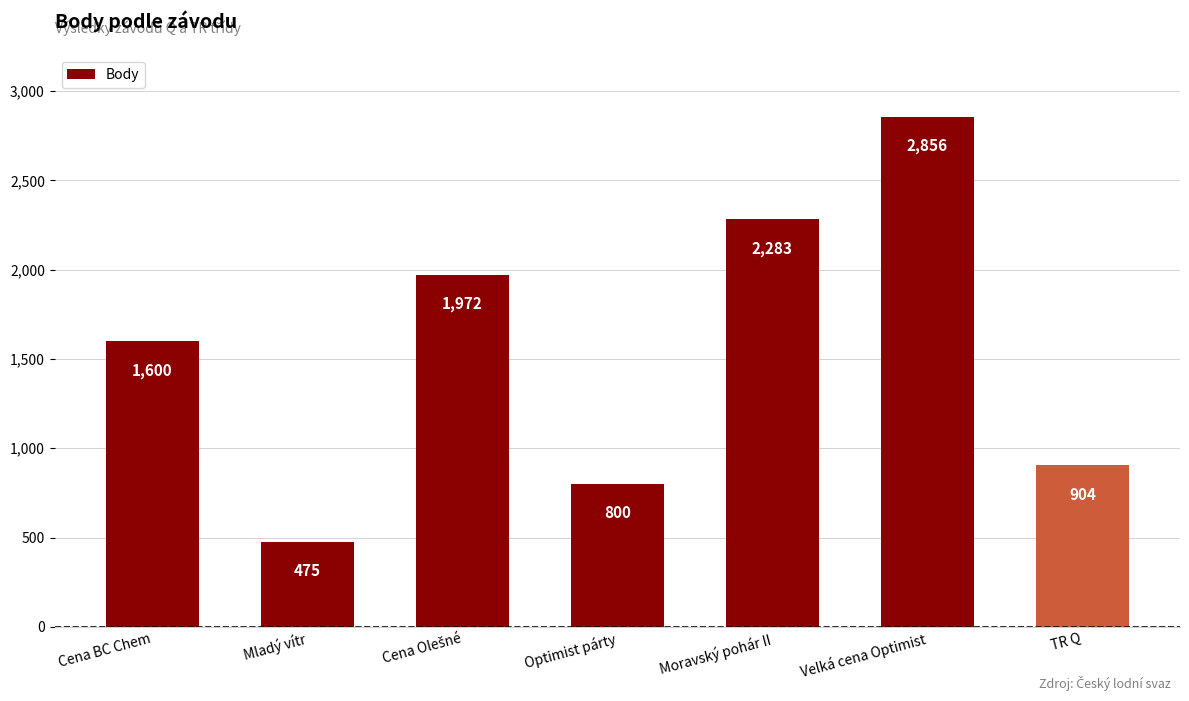

How many series are shown in this chart?

1